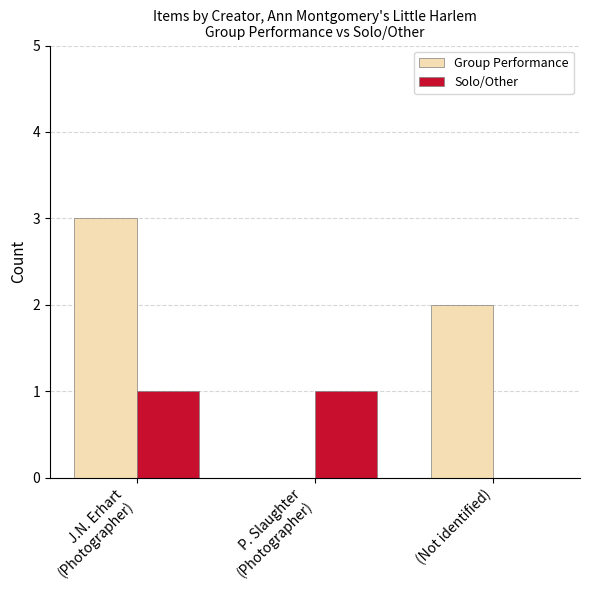

What is the greatest value displayed?

3